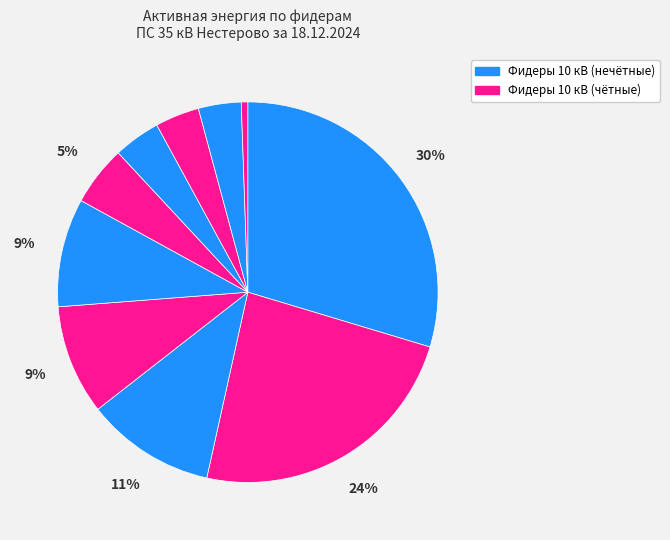

Count the number of slices in the pie.

10